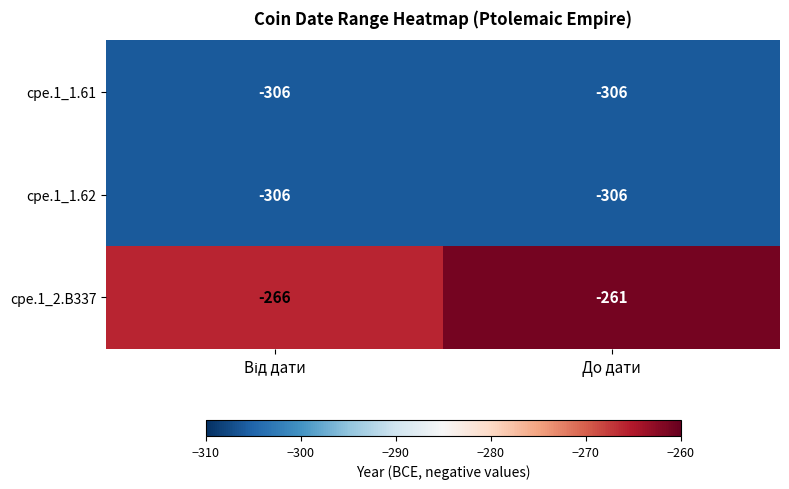

What is the smallest value displayed?

-306